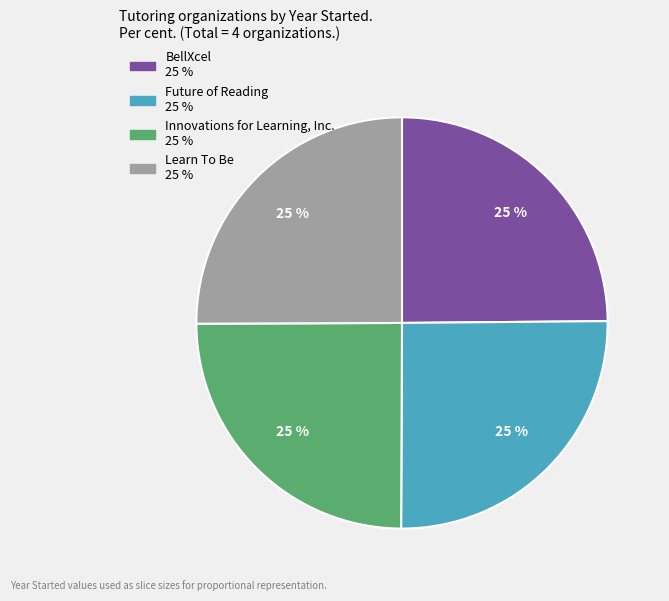

To the nearest percent, what percentage of the pie is Learn To Be?

25%